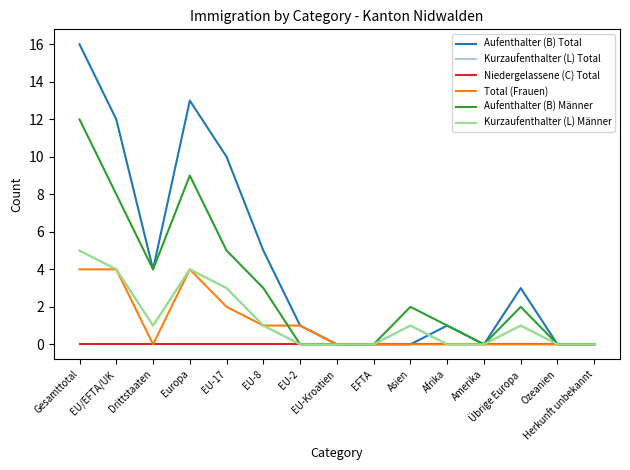

Does the chart display data point markers on the line(s)?

No